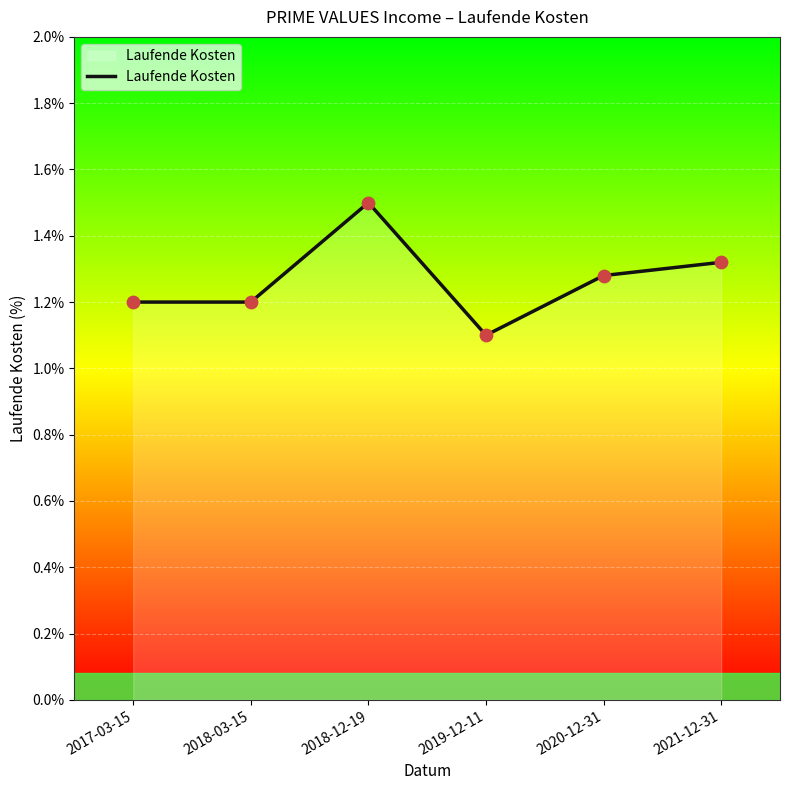

Which has a higher value, 2021-12-31 or 2018-03-15?

2021-12-31